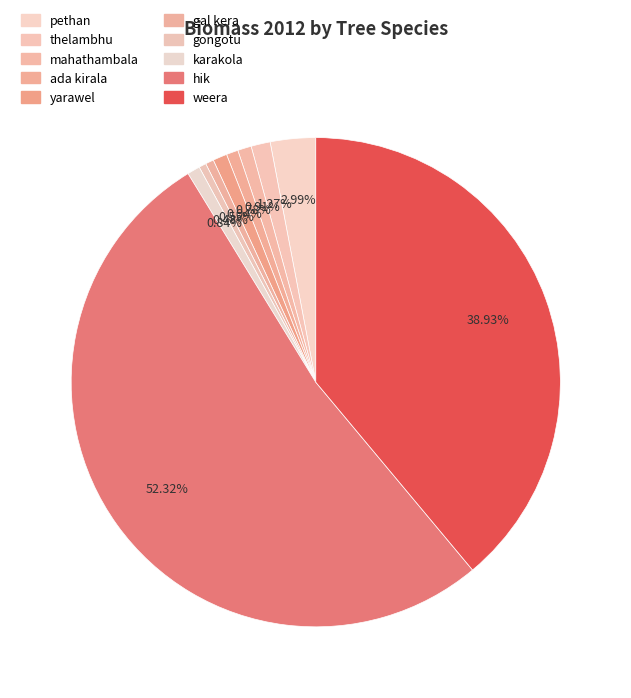

True or false: karakola accounts for 1% of the total.

True